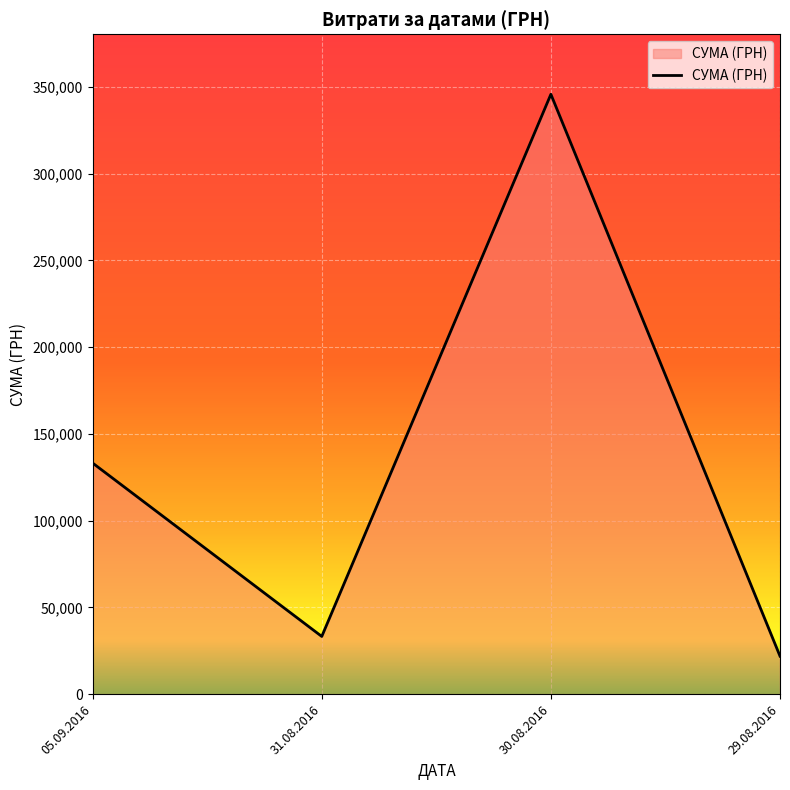

Which category has the highest value across all series?

30.08.2016